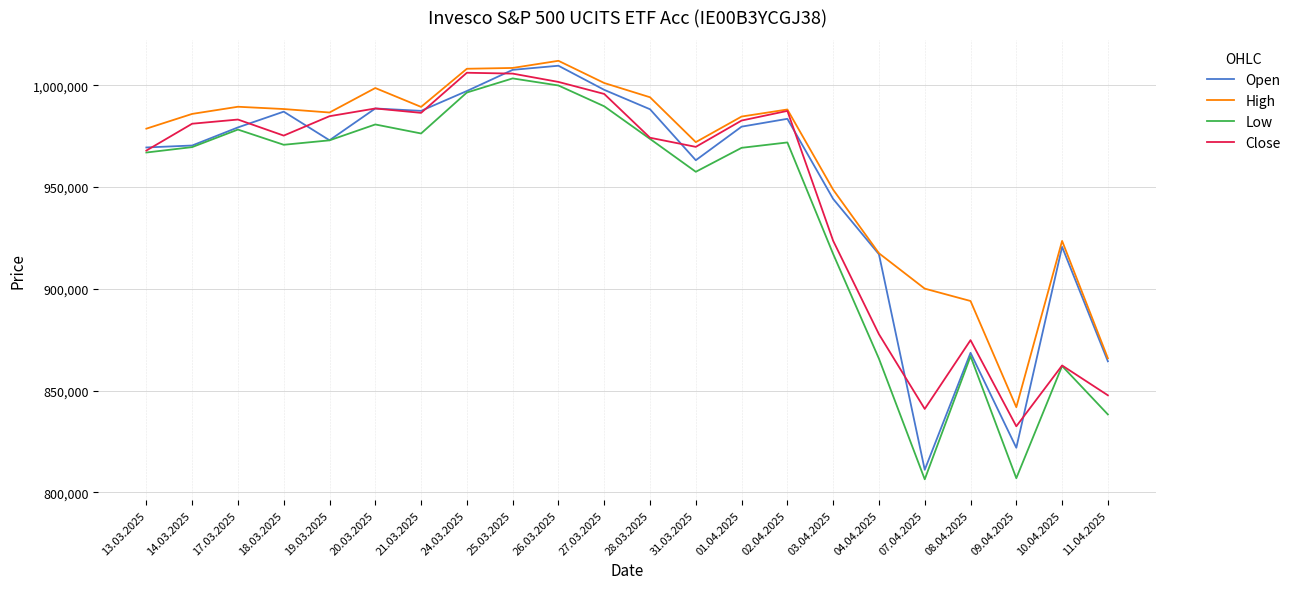

The value of Close at 20.03.2025 is 1345648. True or false?

False